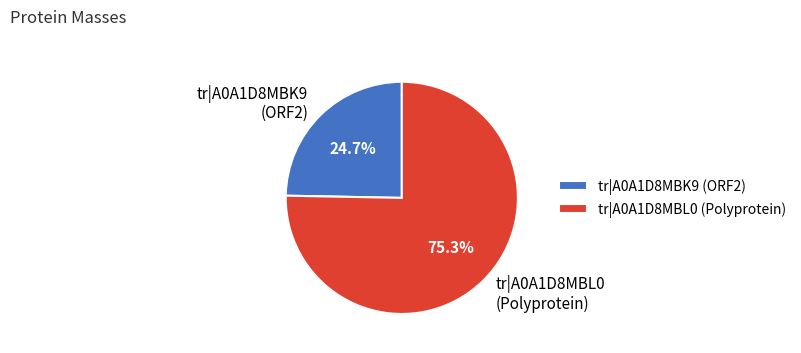

Approximately how many times larger is the value at tr|A0A1D8MBK9 (ORF2) compared to tr|A0A1D8MBL0 (Polyprotein)?

0.3